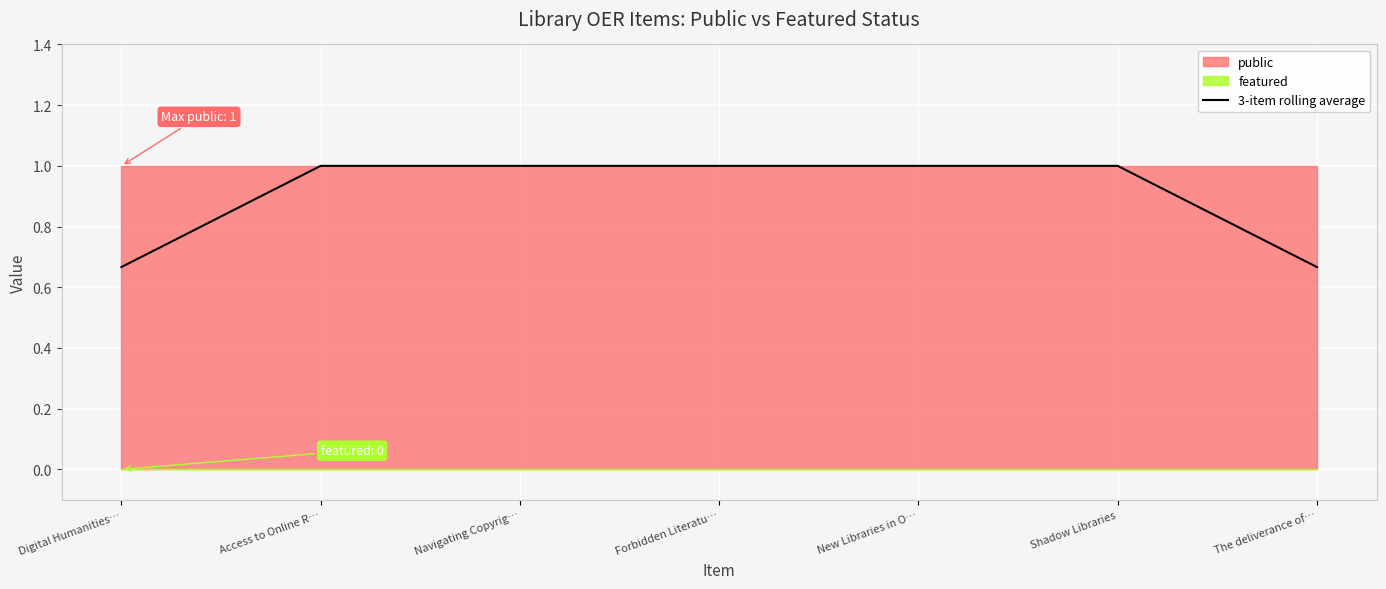

What position from the right is Access to Online R…?

6